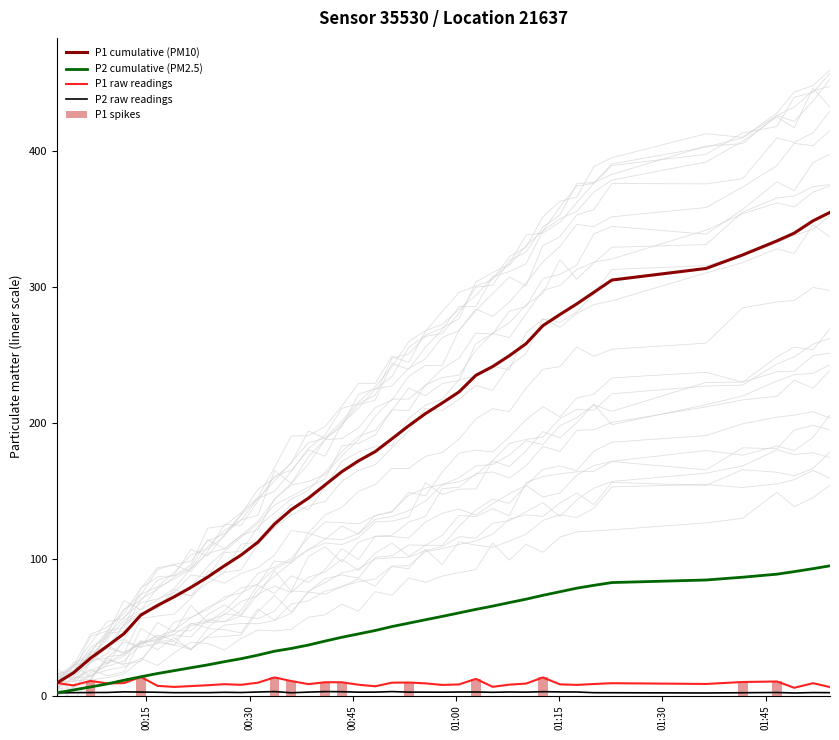

What is the sum of all P1 spikes values?

123.1